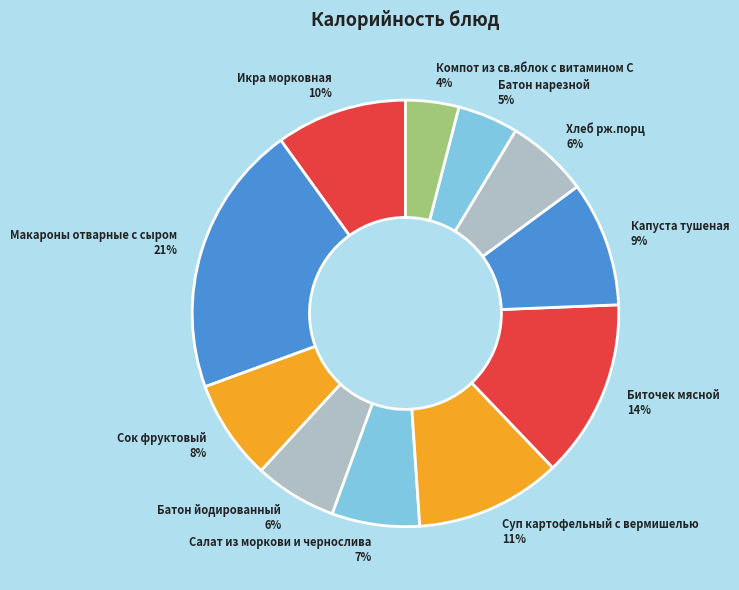

Does Батон нарезной represent more than half of the total?

No